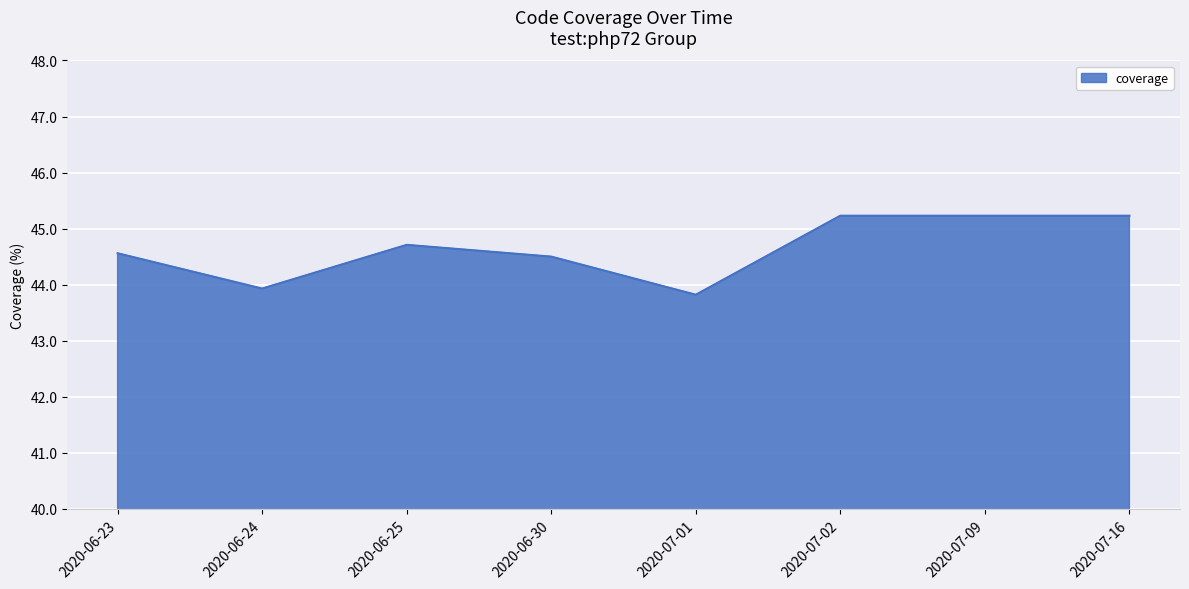

Reading left to right, transcribe all the data shown in this chart.

2020-06-23=44.6	2020-06-24=43.9	2020-06-25=44.7	2020-06-30=44.5	2020-07-01=43.8	2020-07-02=45.2	2020-07-09=45.2	2020-07-16=45.2